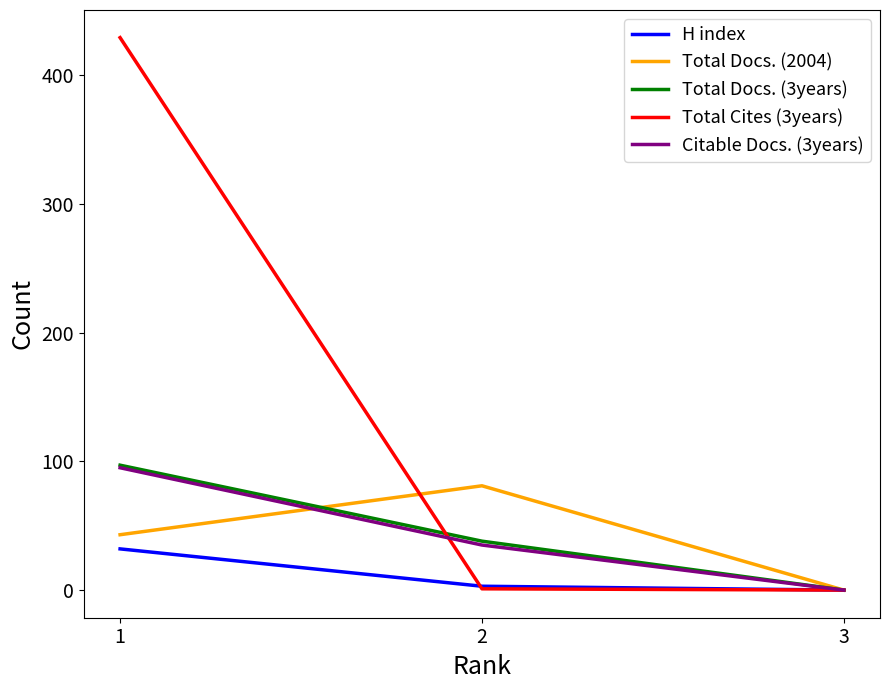

How many positive values does the Total Docs. (2004) series have?

2